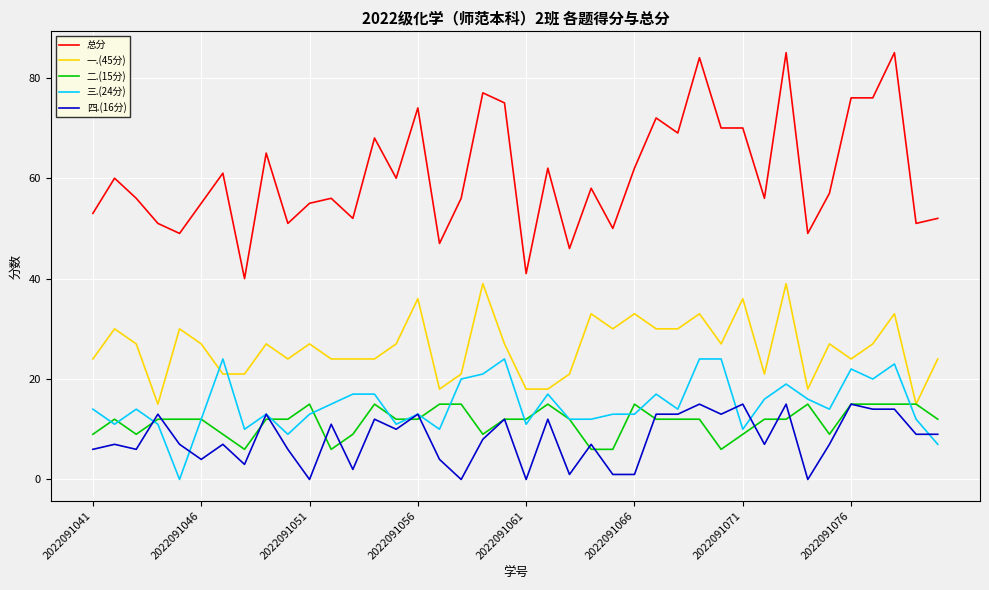

Which series has the widest spread of values?

总分